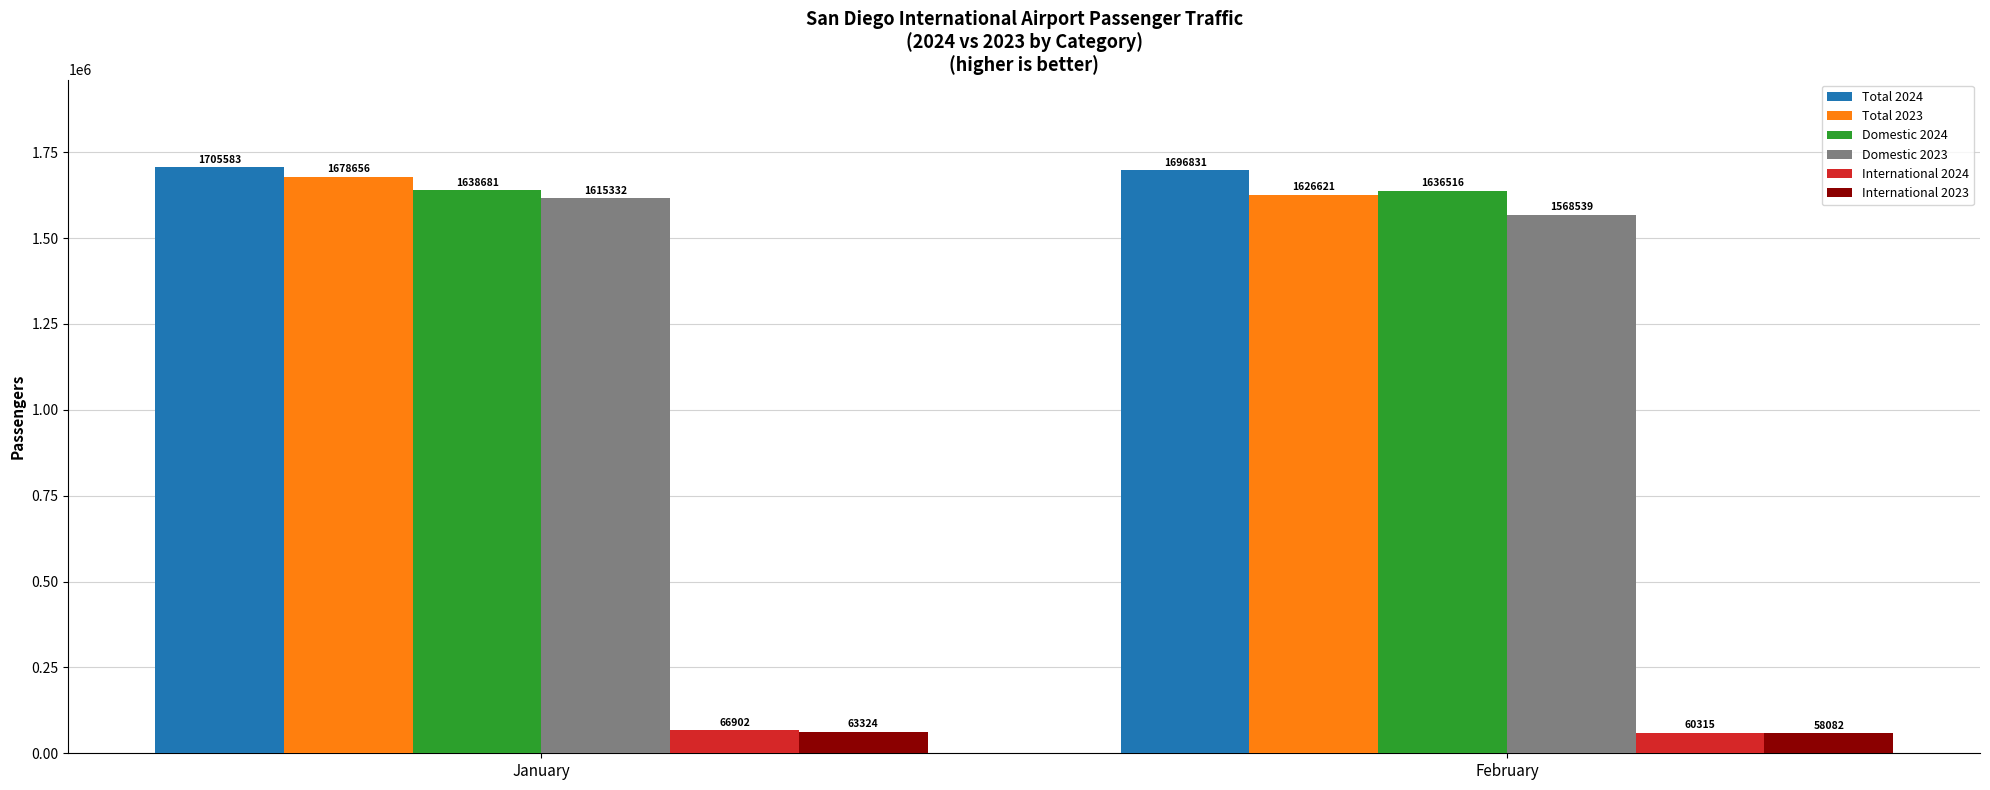

How many values in the Domestic 2024 series are below 1638681?

1